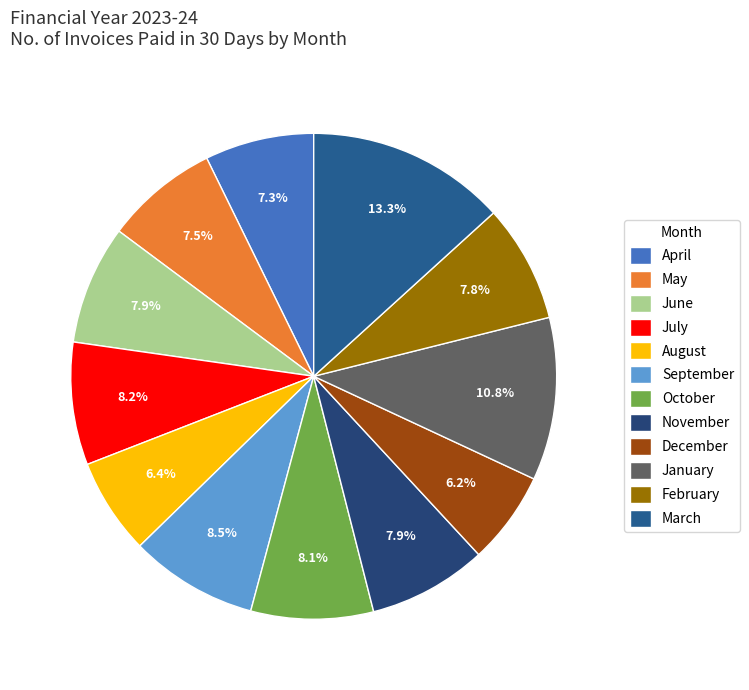

To the nearest percent, what is the difference between the largest and smallest slice percentages?

7%